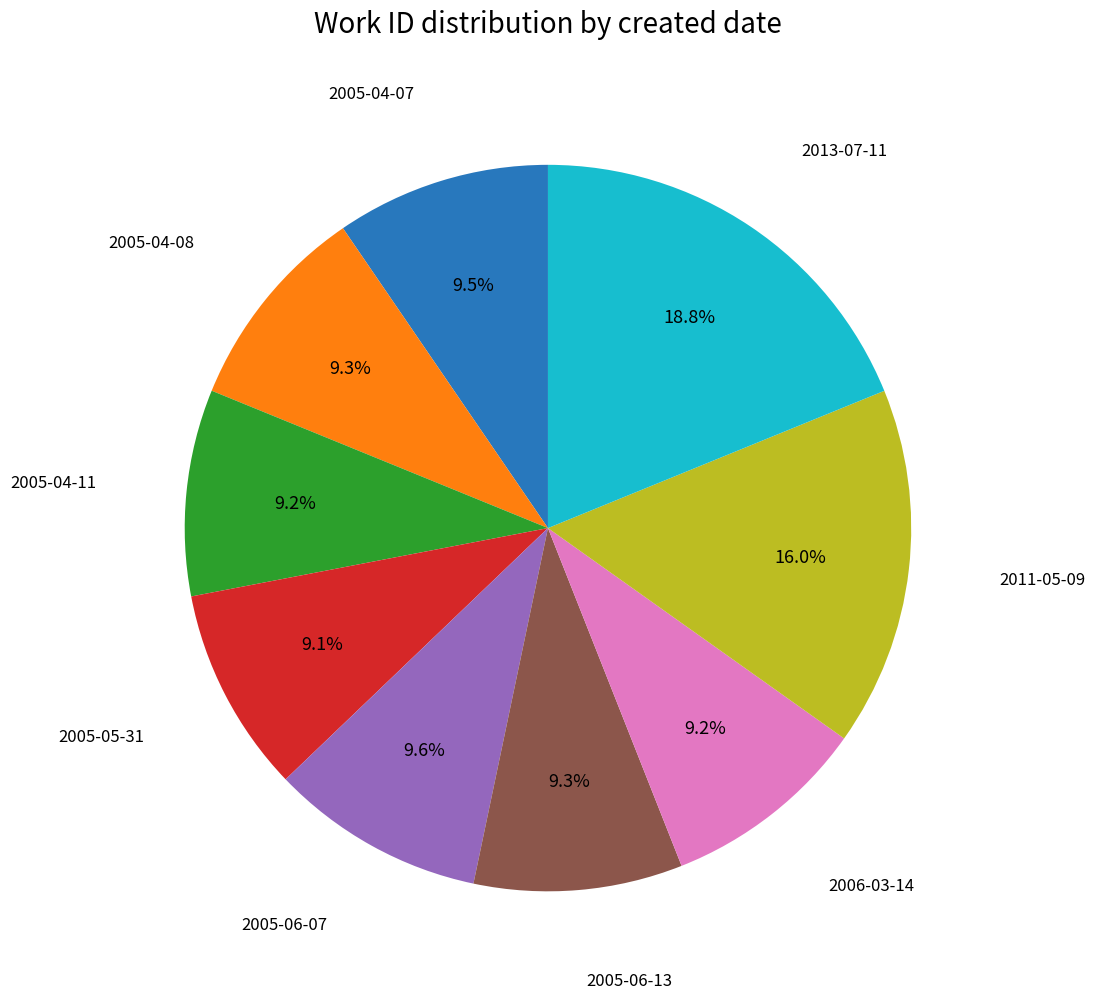

Is there a majority slice in this chart?

No